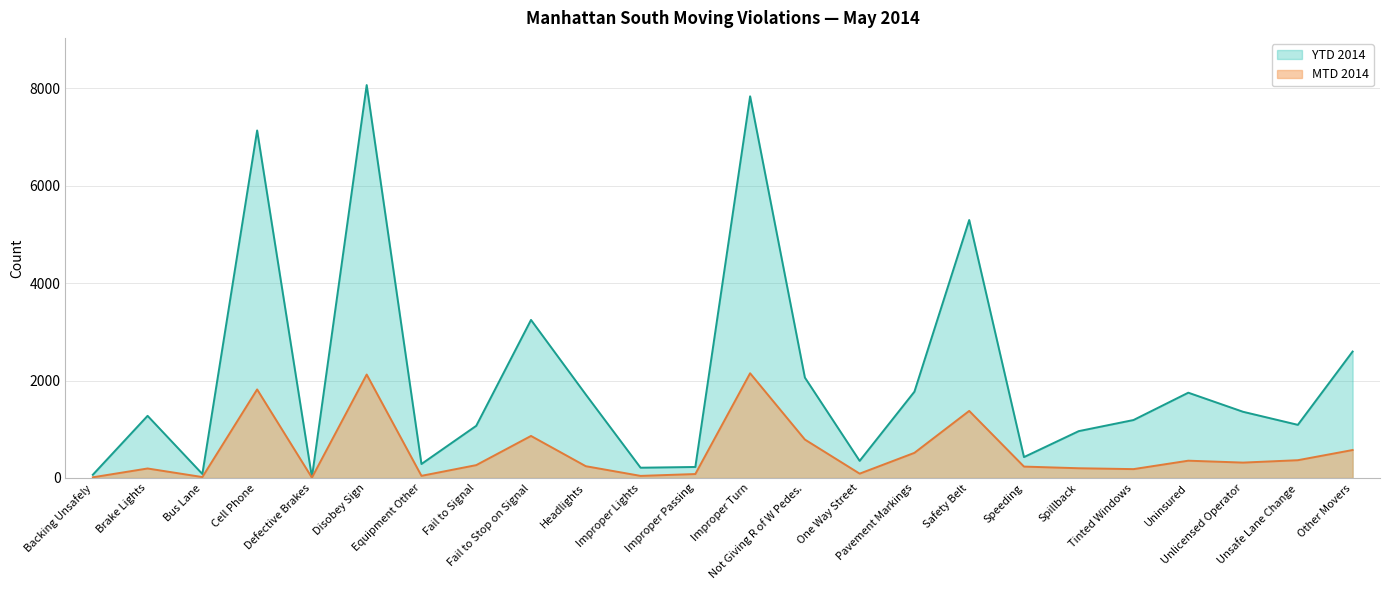

At which label does MTD 2014 first exceed 264?

Cell Phone